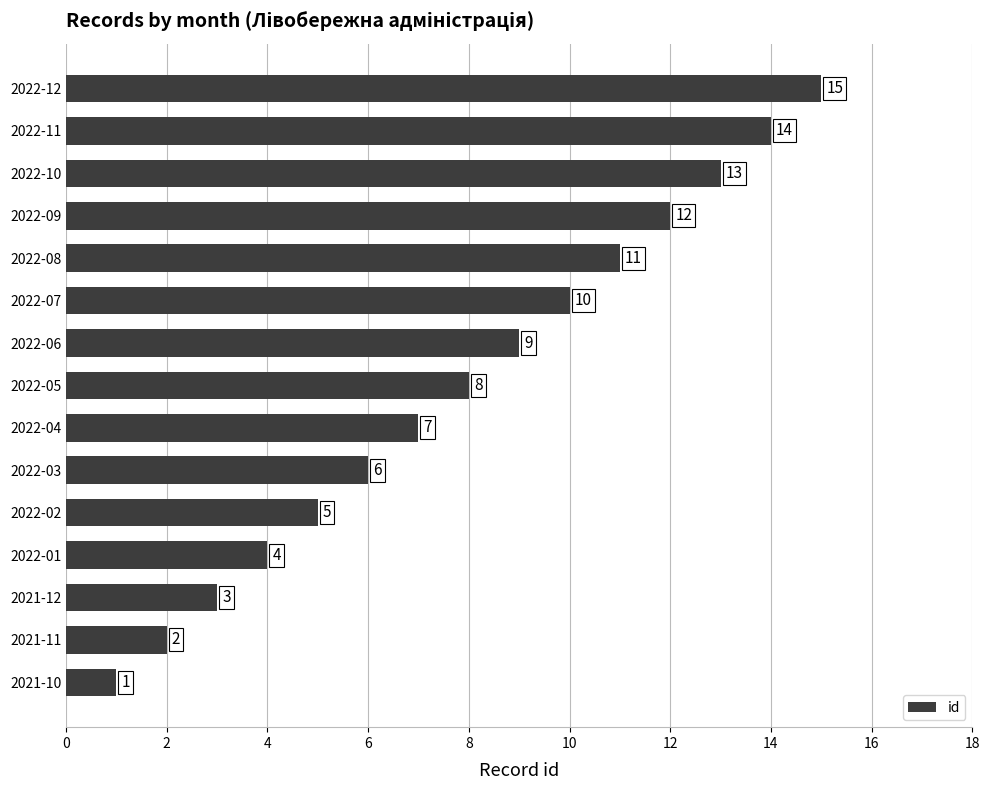

At which label is the value closest to 8?

2022-05